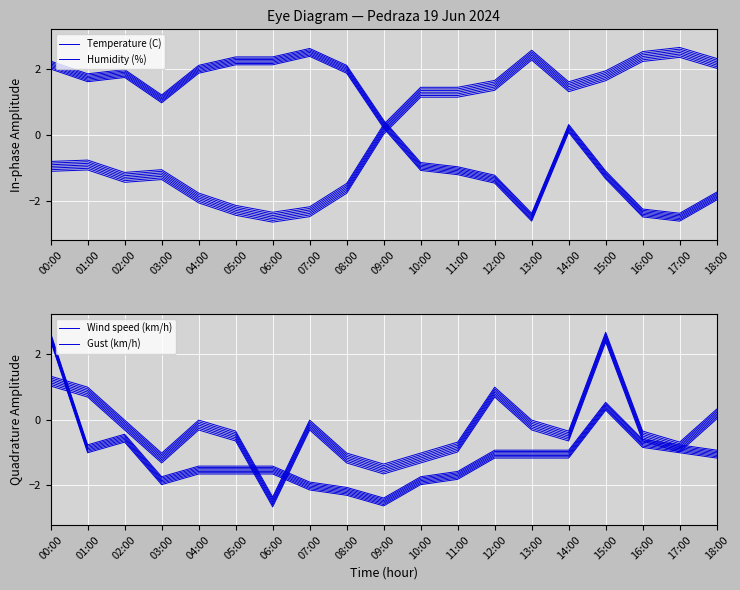

What is the sum of all Humidity (%) values?

4.4